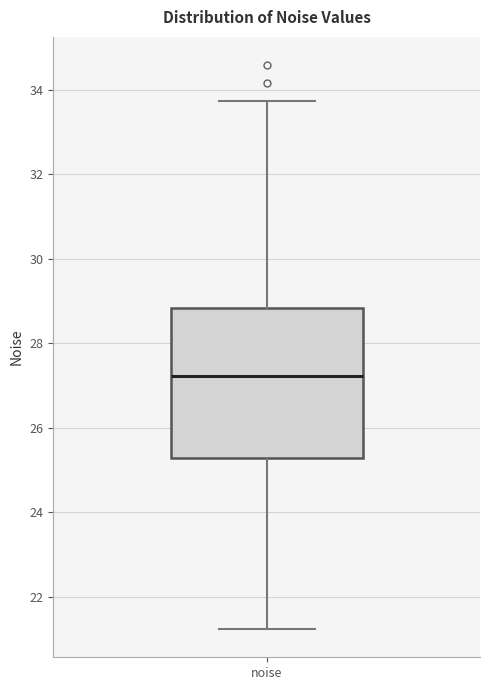

Read this box plot against the y-axis: the position of the median line, the range covered by the box, and the ends of both whiskers. The values are not printed on the chart, so give them approximately, as read against the axis.

median 27.2, box 25.2 to 28.8, whiskers 21.2 to 33.8